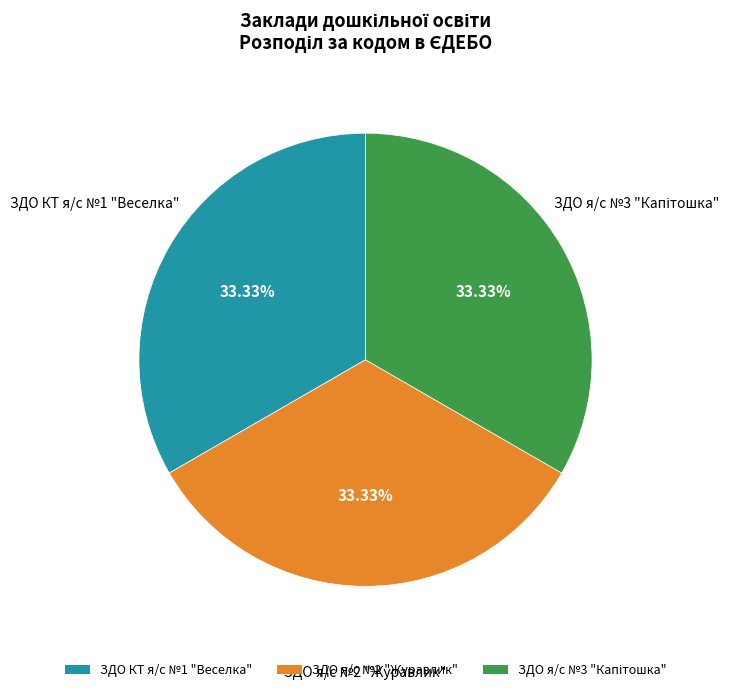

Do ЗДО КТ я/с №1 "Веселка" and ЗДО я/с №2 "Журавлик" together represent more than half of the pie?

Yes